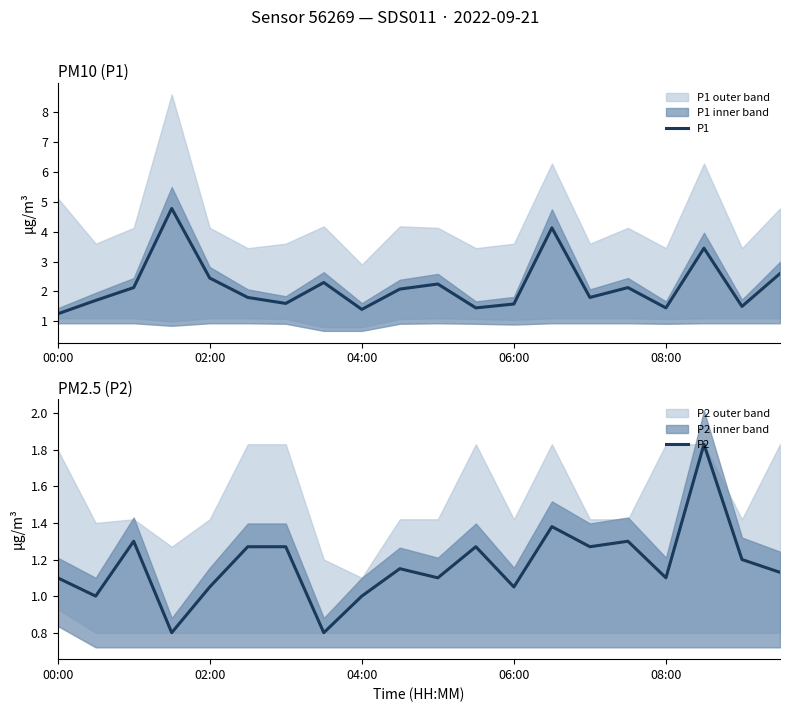

True or false: P1 and P2 cross at least once.

False